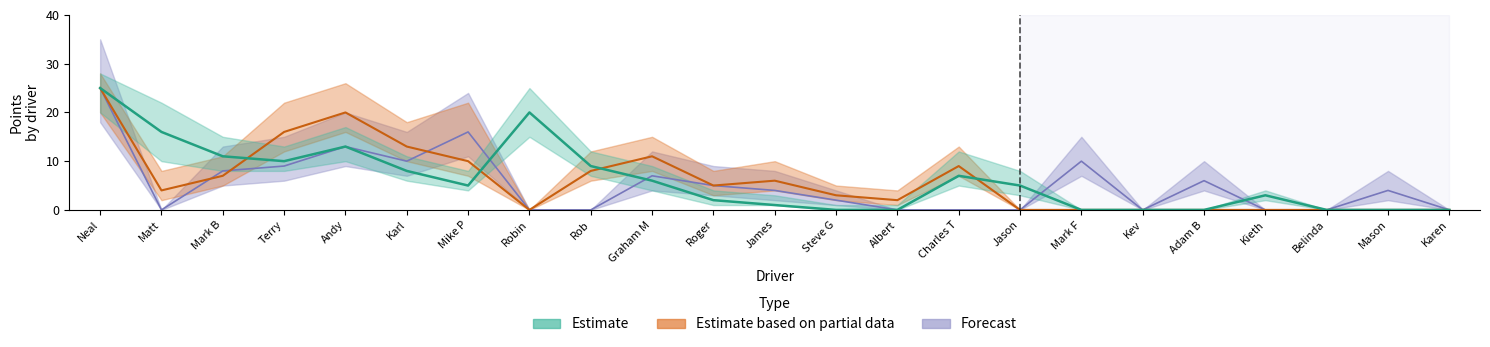

At which category does Estimate based on partial data reach its first local valley?

Matt